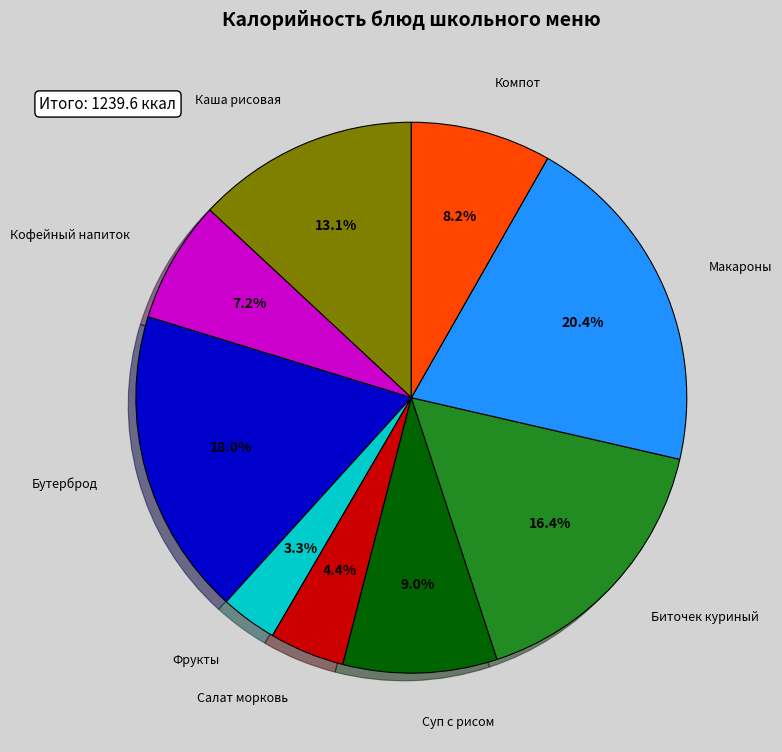

How many segments does this pie chart have?

9